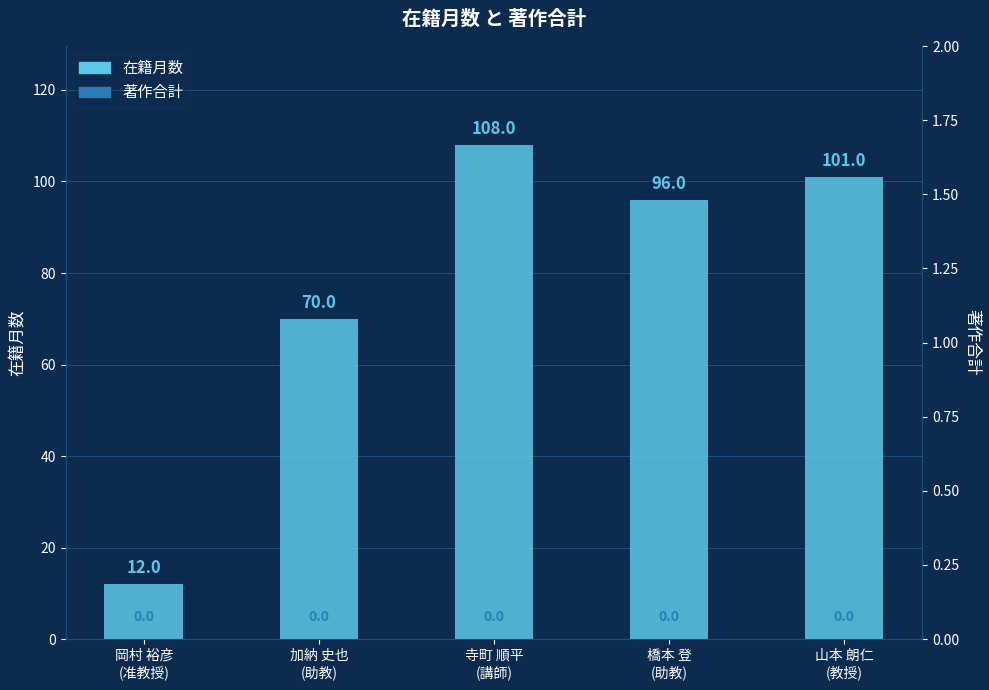

At which category is the sum across all series the highest?

寺町 順平
(講師)